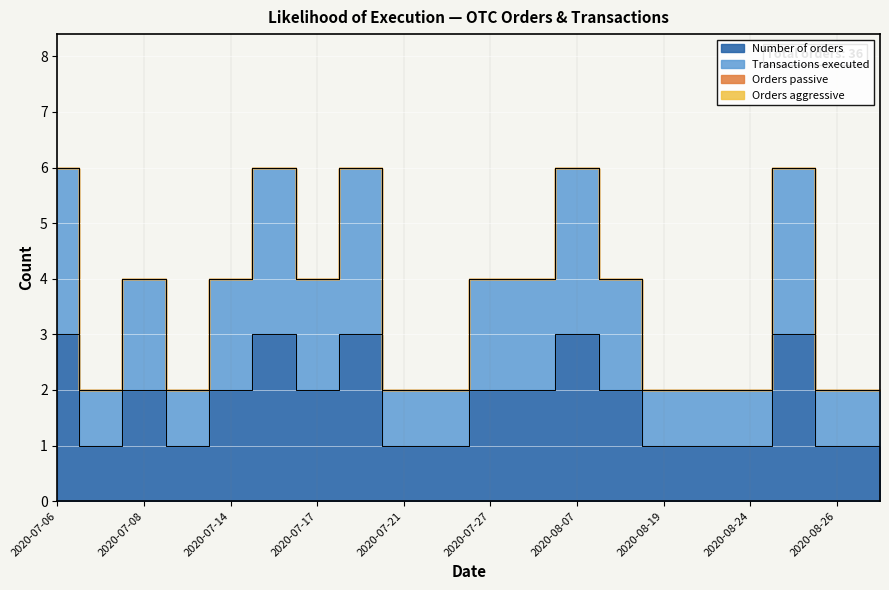

What is the maximum value for Transactions executed?

6